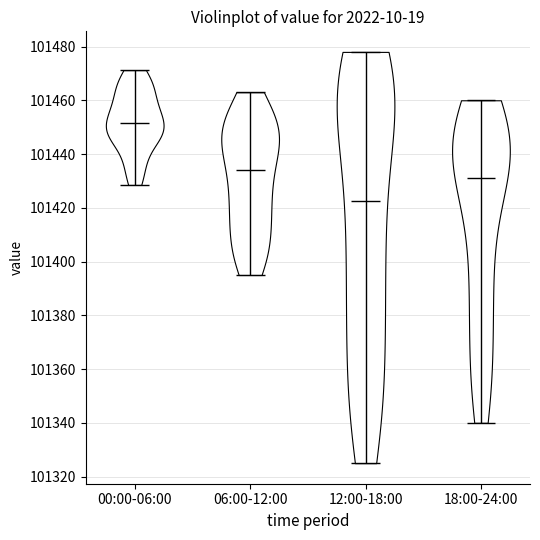

Reading left to right, read every violin against the y-axis: where its median line is, and the lowest and highest points it reaches. The values are not printed on the chart, so give them approximately, as read against the axis.

00:00-06:00: median line 101452, lowest point 101428, highest point 101472
06:00-12:00: median line 101434, lowest point 101396, highest point 101464
12:00-18:00: median line 101422, lowest point 101326, highest point 101478
18:00-24:00: median line 101432, lowest point 101340, highest point 101460